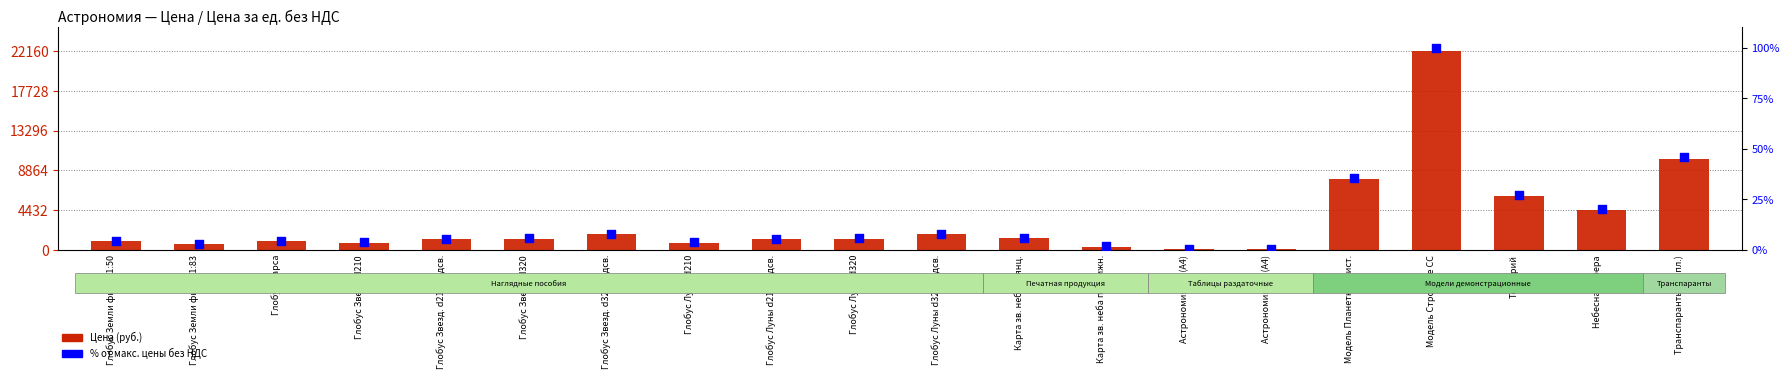

Which series has the largest total across all categories?

Цена (руб.)